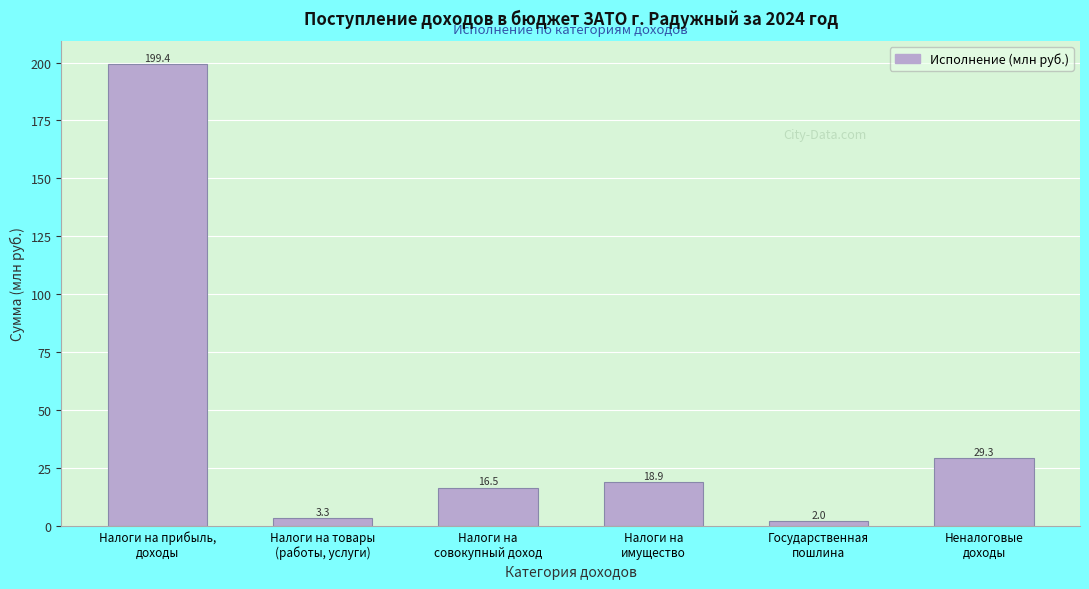

Reading right to left, list all the values displayed in this chart.

29.3	2.0	18.9	16.5	3.3	199.4